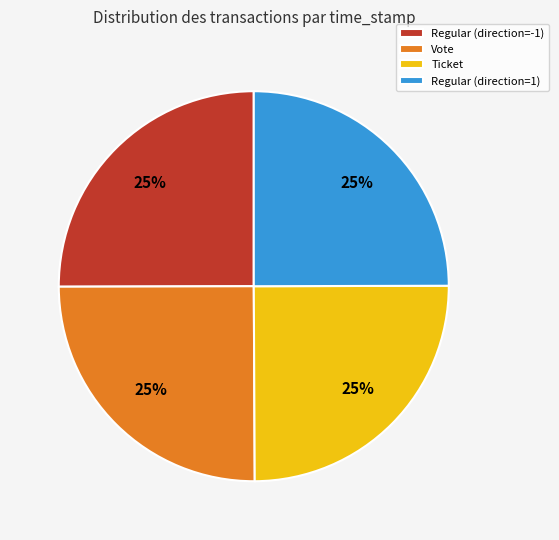

The Regular (direction=-1) slice represents 25% of the pie. True or false?

True